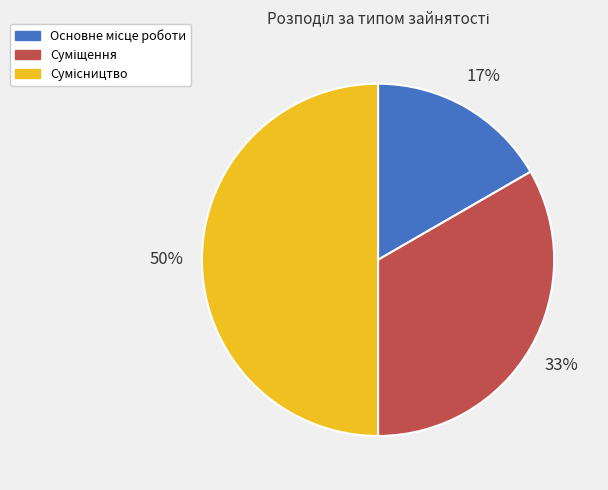

To the nearest percent, what is the average slice percentage?

33%